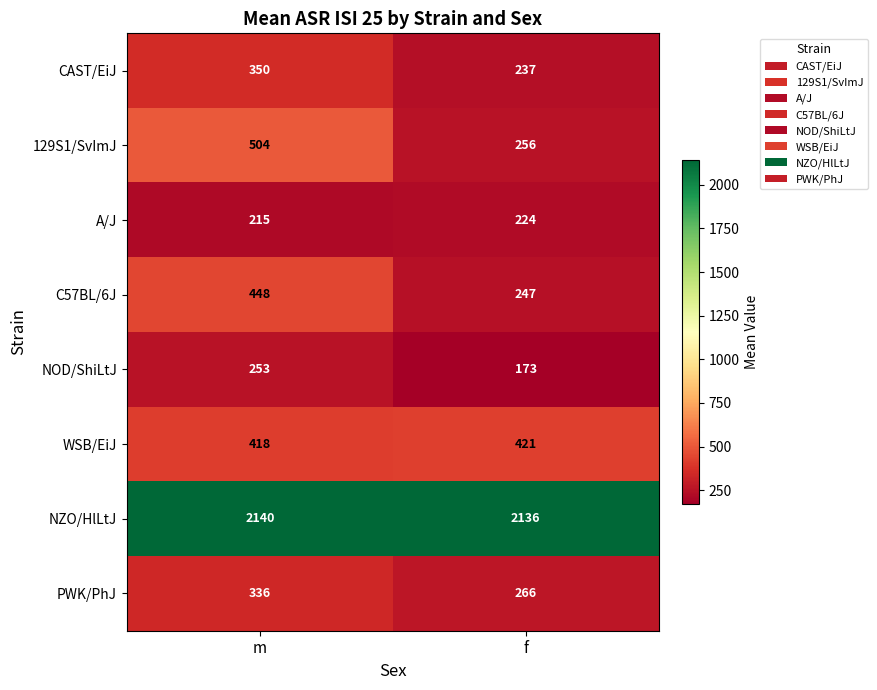

Is it true that PWK/PhJ equals 336 at m?

True